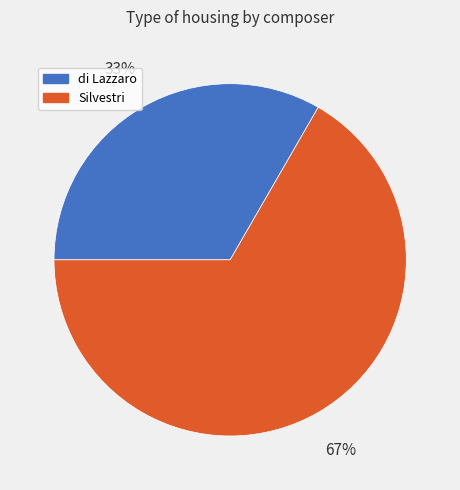

Is the sum of Silvestri and di Lazzaro greater than half?

Yes